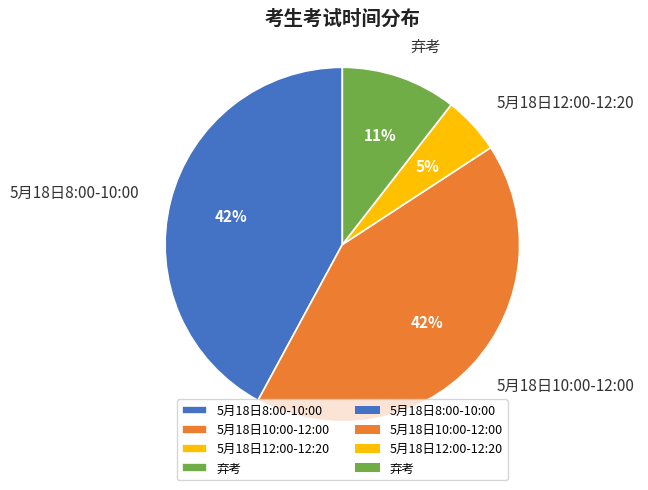

Is 5月18日12:00-12:20 the majority of the pie?

No